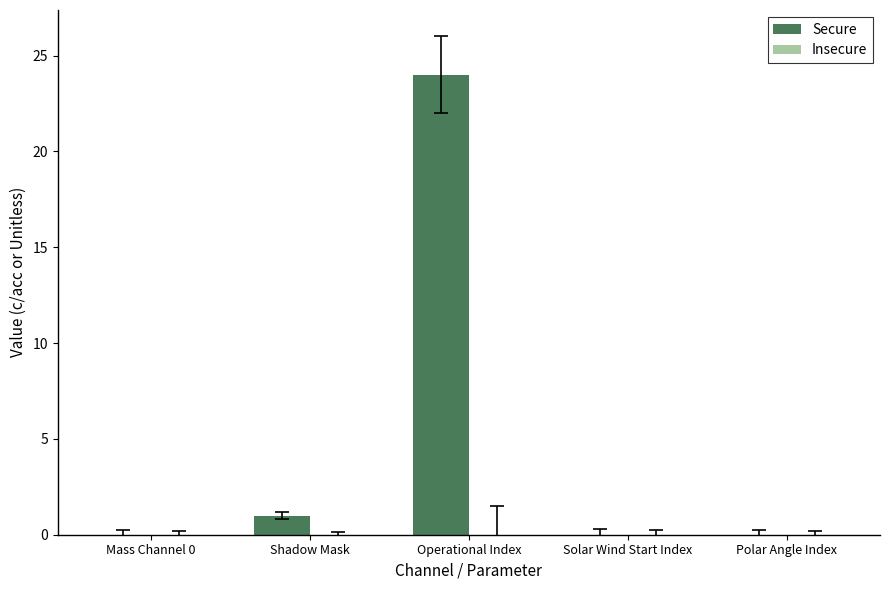

Reading left to right, list all the values displayed in this chart.

Mass Channel 0=0	Shadow Mask=1	Operational Index=24	Solar Wind Start Index=0	Polar Angle Index=0